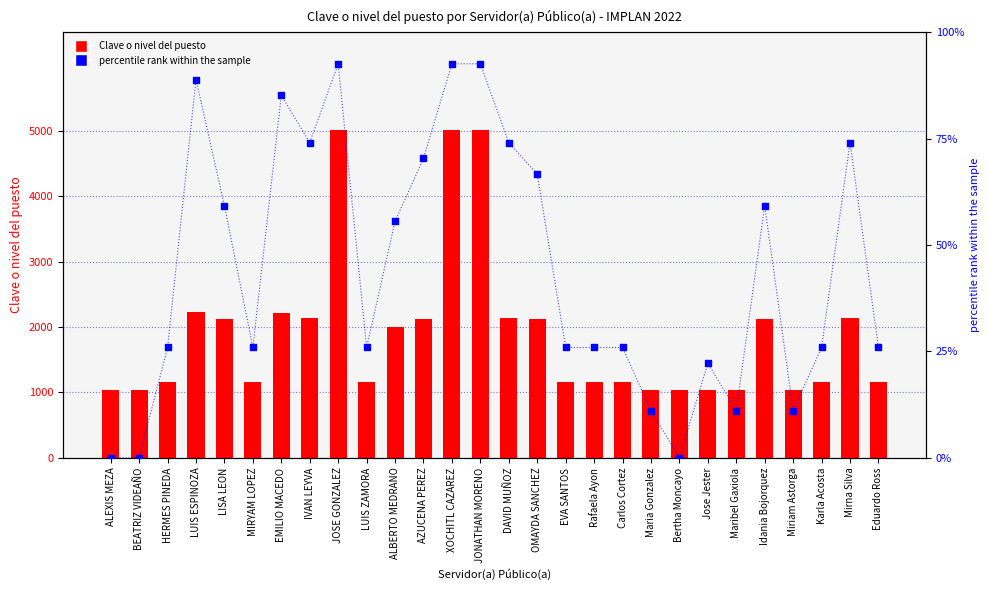

Which series has the largest Y range (max minus min)?

Clave o nivel del puesto